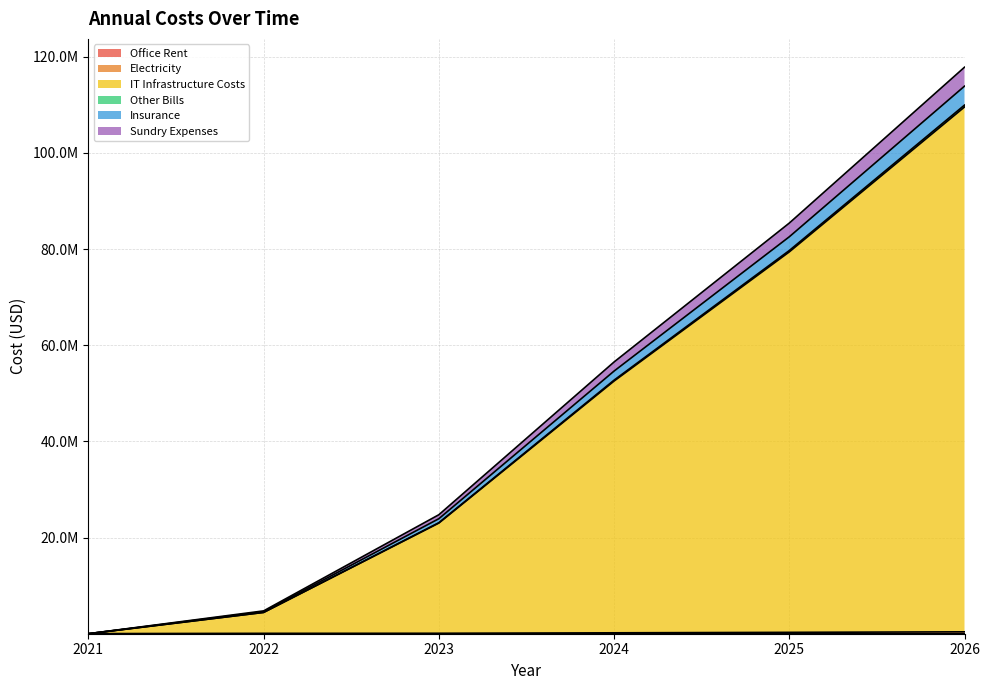

Does the chart display data point markers on the line(s)?

No